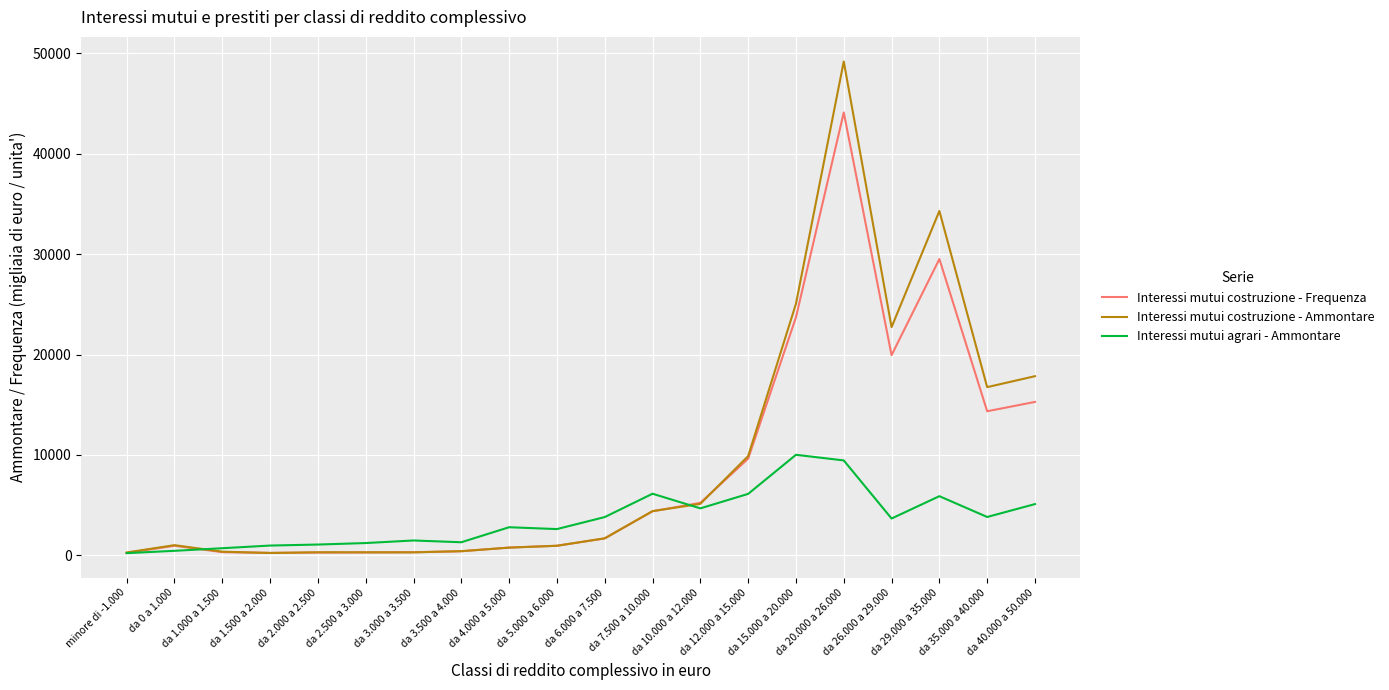

Is the value of Interessi mutui costruzione - Ammontare at da 26.000 a 29.000 greater than the value of Interessi mutui costruzione - Frequenza at da 35.000 a 40.000?

Yes